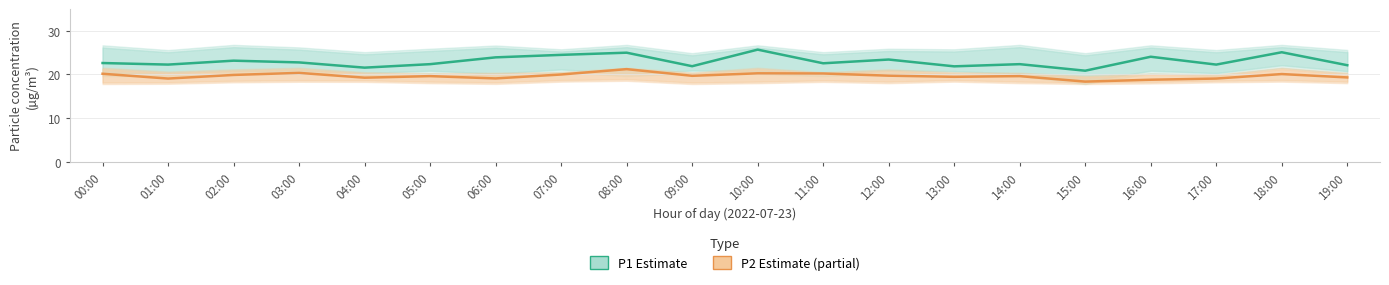

How many data points in P2 (Estimate based on partial data) are above 19?

18